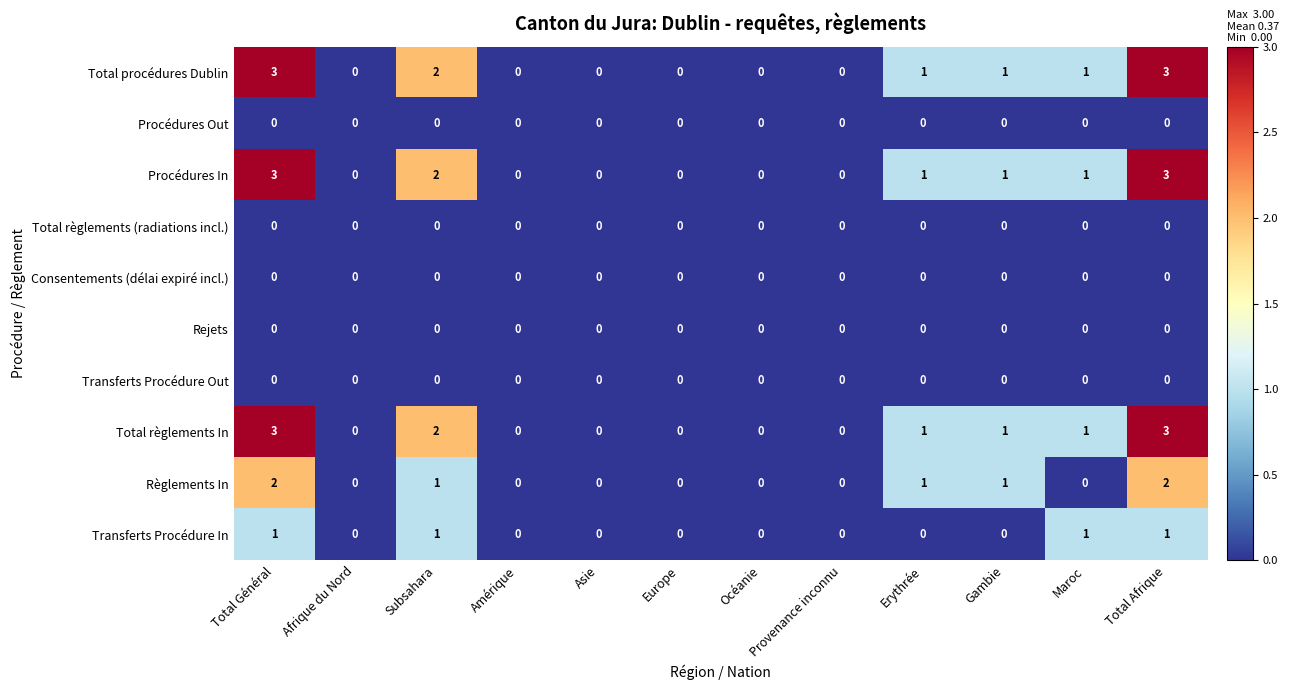

What is the spread (max minus min) of values at Total Général?

3